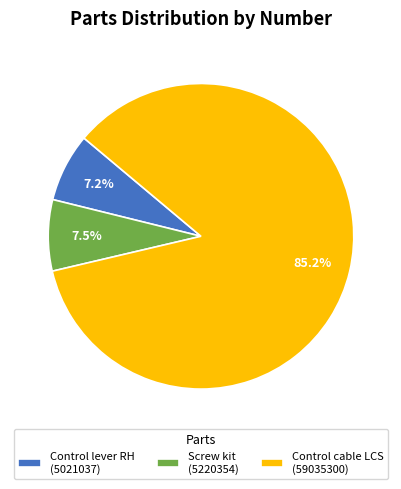

To the nearest percent, what percentage of the pie is Control cable LCS?

85%